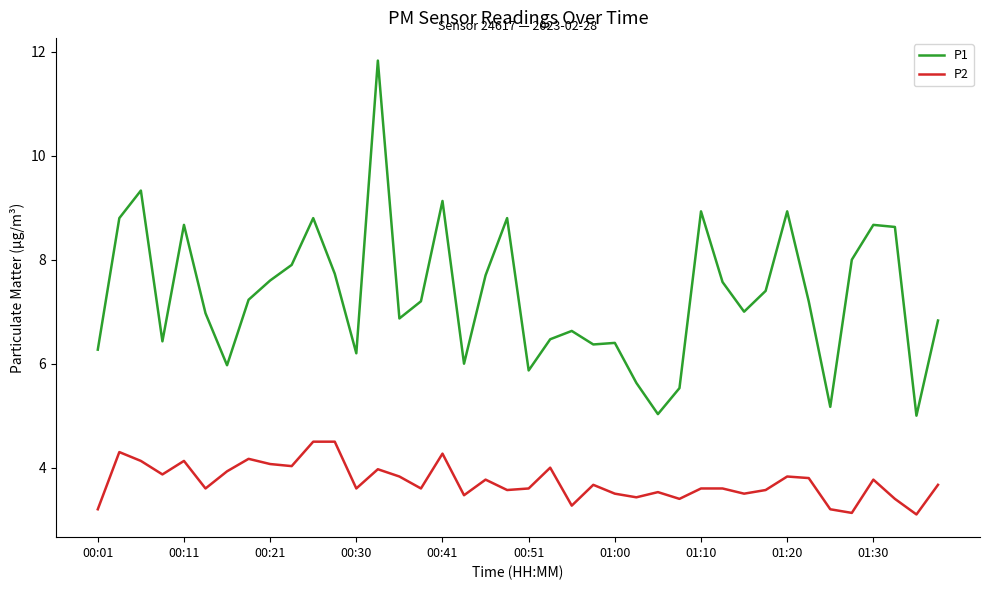

List the series in order of their overall mean, lowest first.

P2, P1